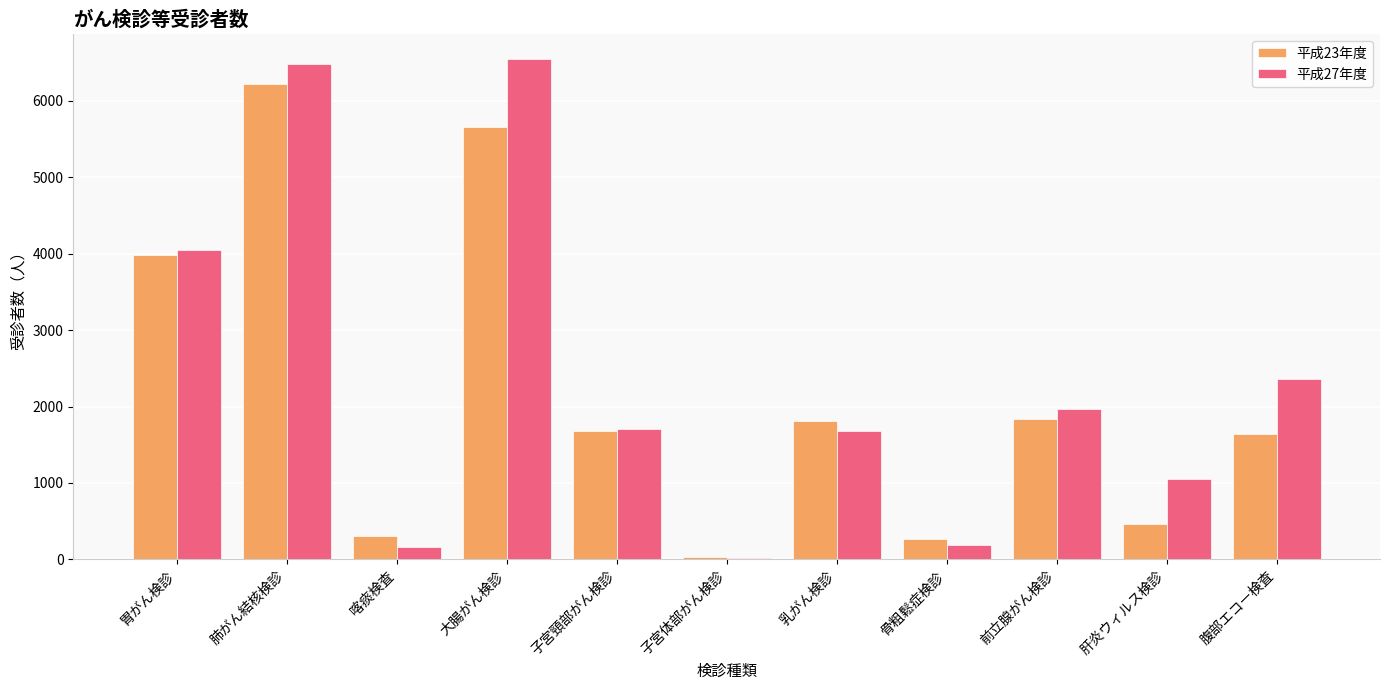

What is the maximum value shown in the chart?

6549